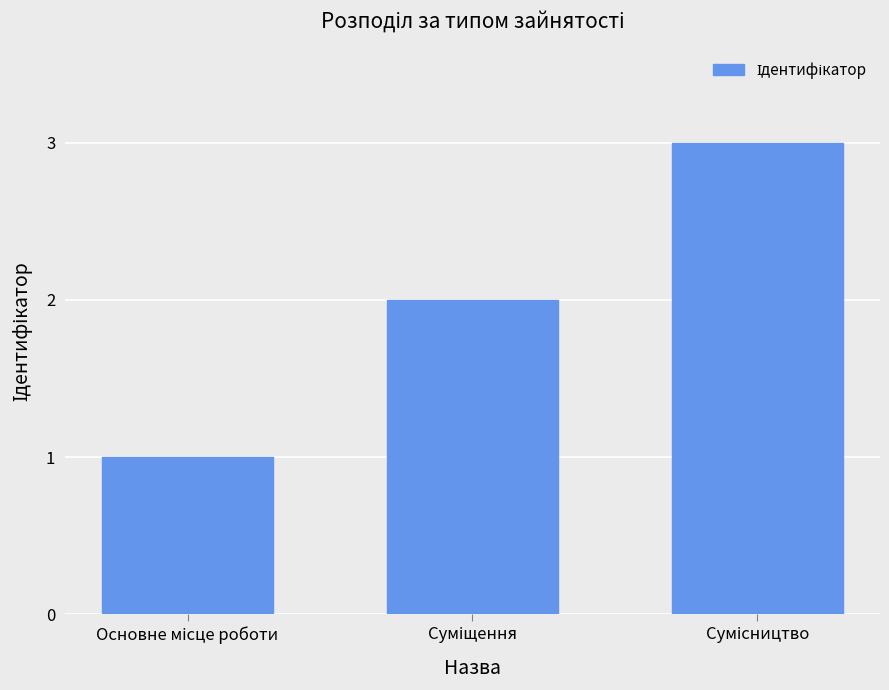

What is the maximum value shown in the chart?

3